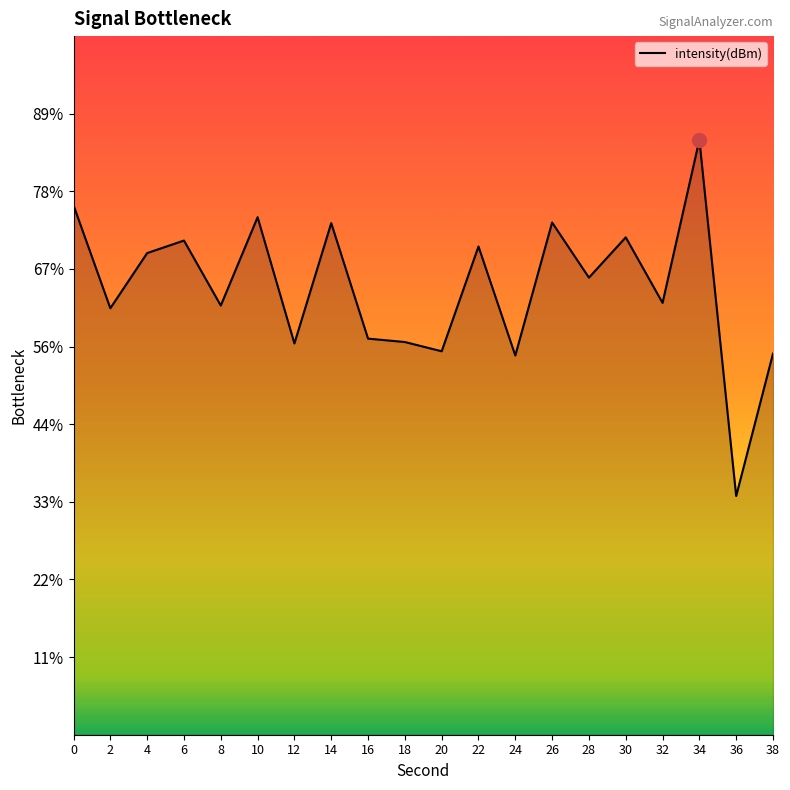

What is the change in value from 10 to 36?

-18.0